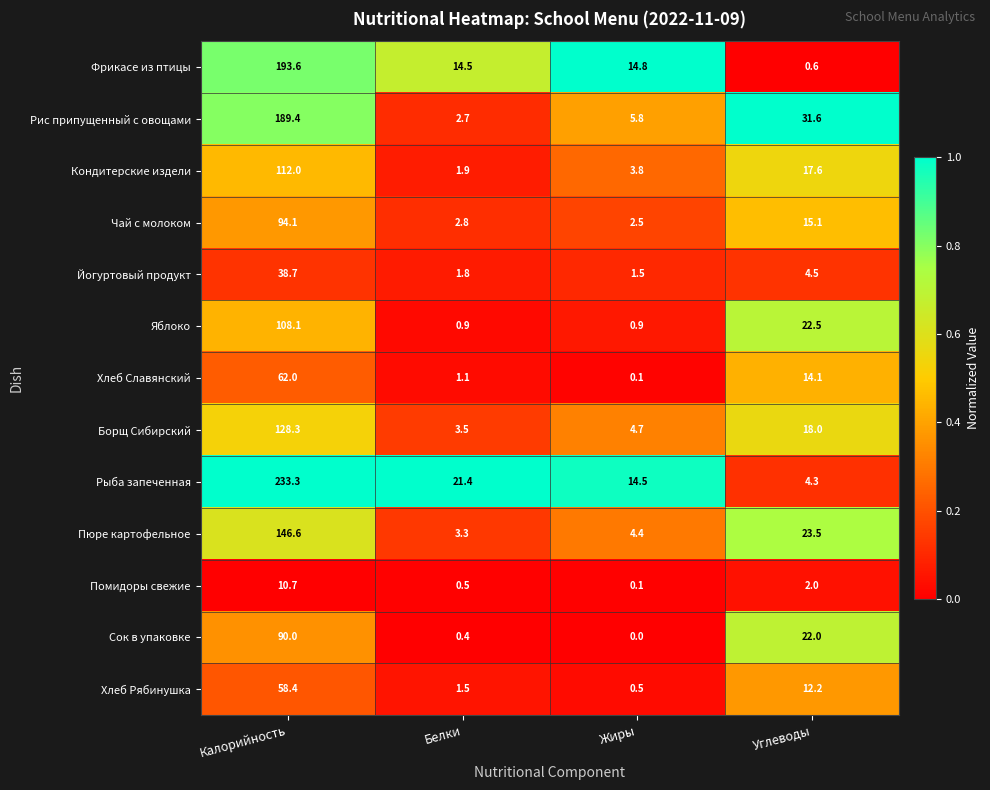

At which category is the sum across all series the highest?

Калорийность